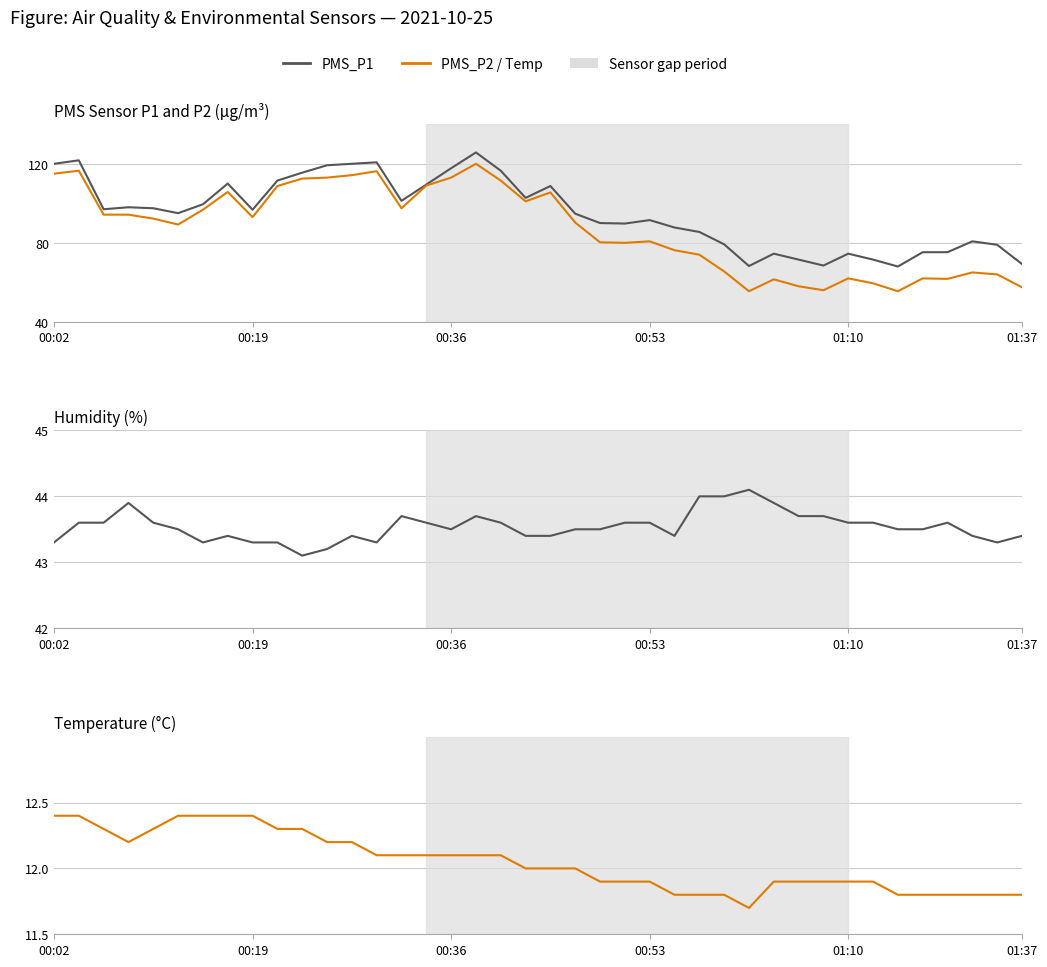

The value of PMS_P1 at 22 is 141.8. True or false?

False